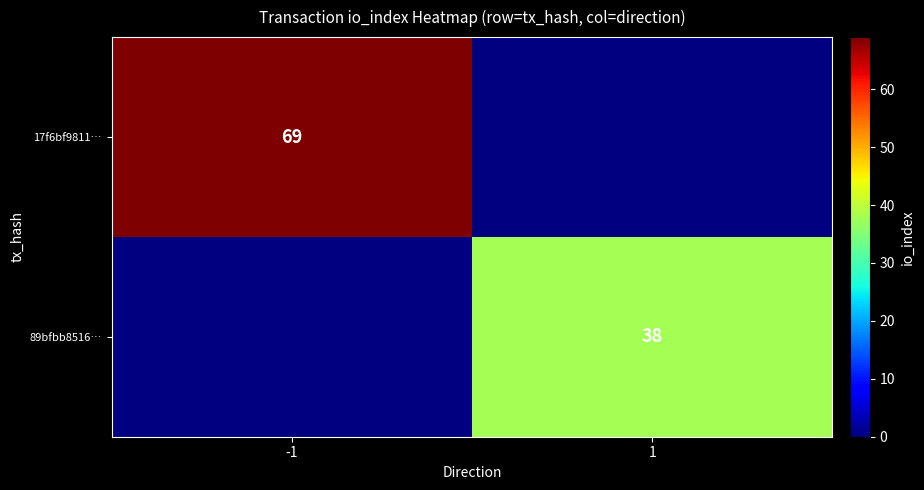

The 89bfbb8516… series shows 67 at 1. True or false?

False